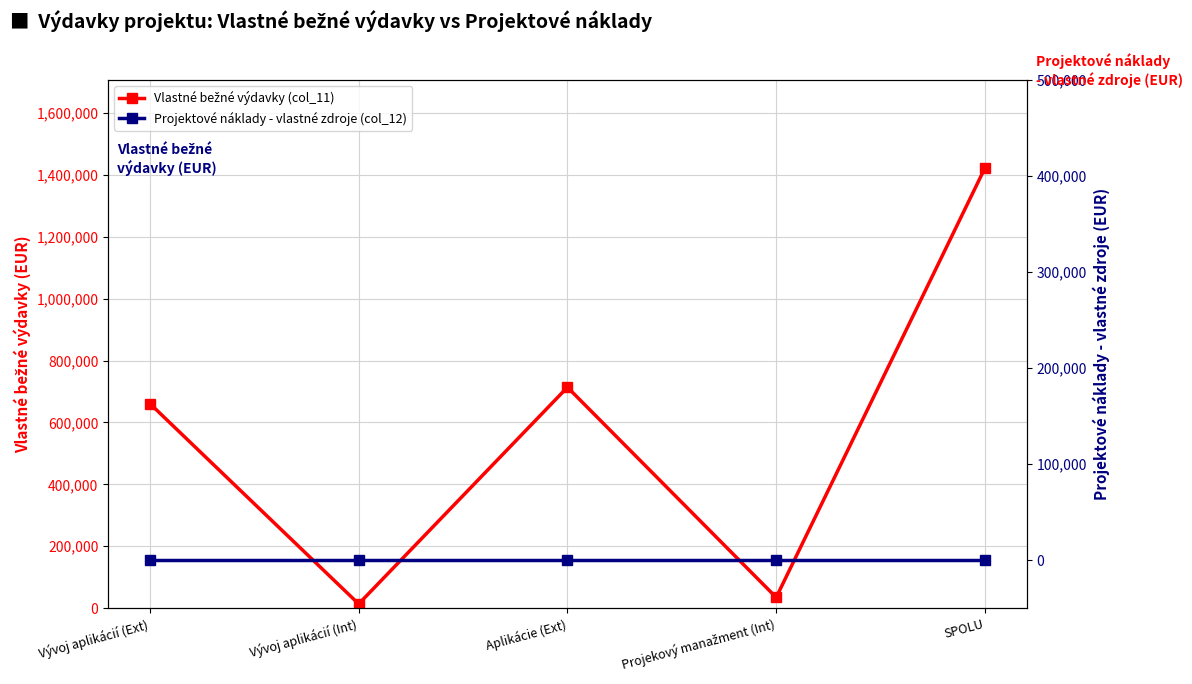

What position from the right is Aplikácie (Ext)?

3